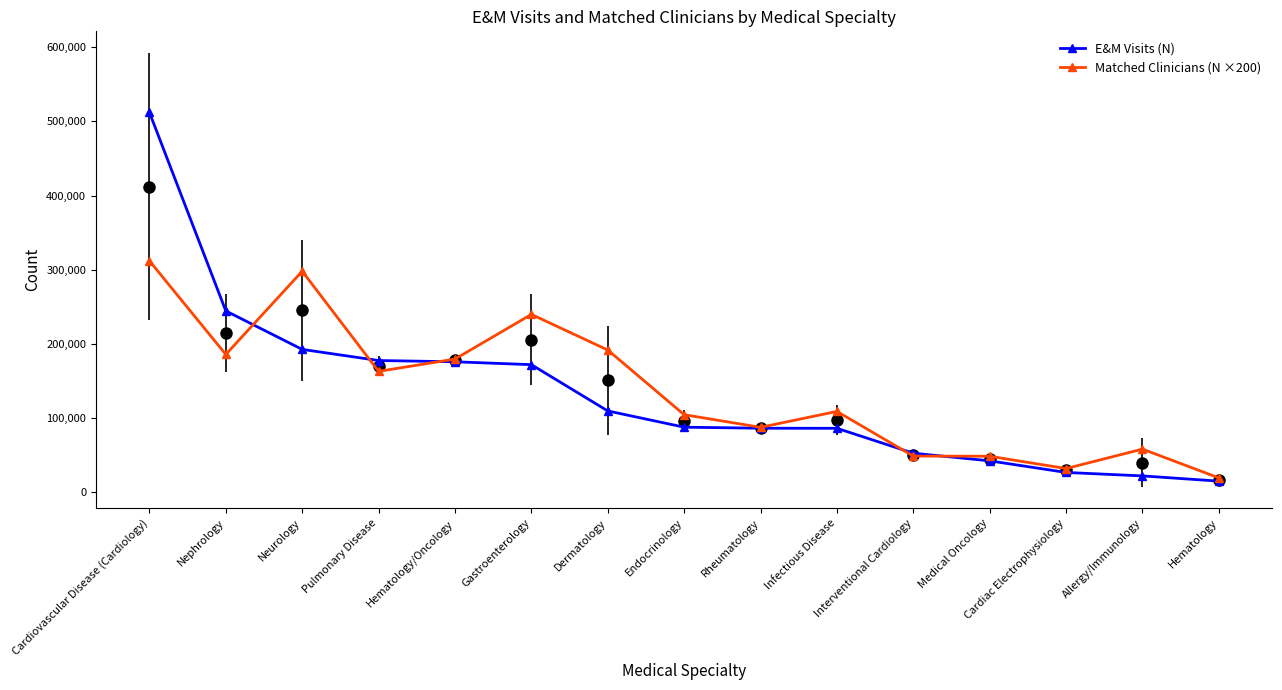

True or false: E&M Visits (N) and Matched Clinicians (N ×200) cross at least once.

True